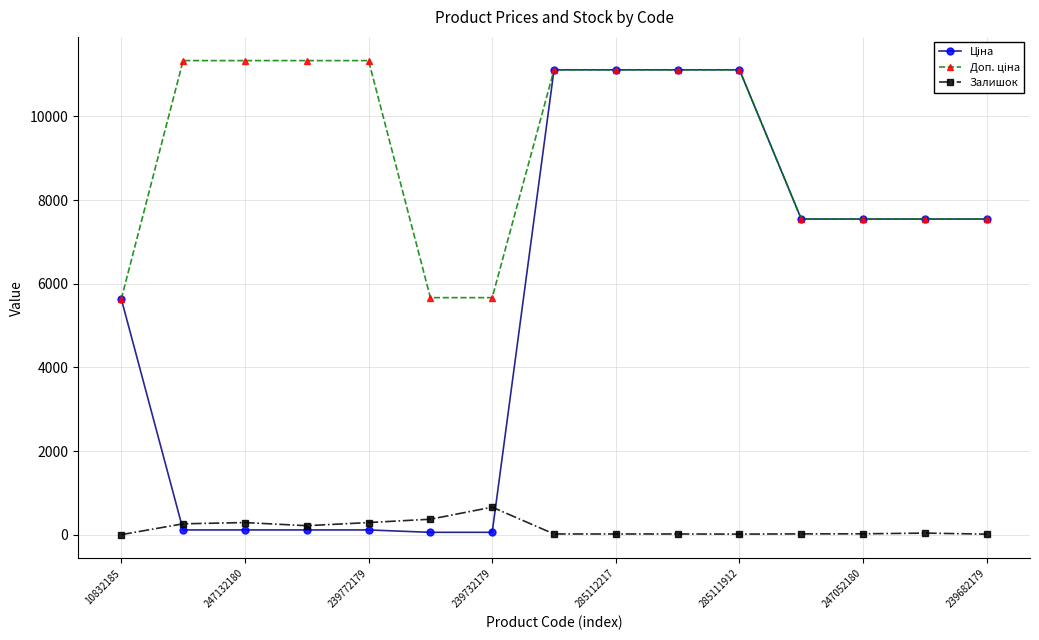

True or false: Залишок has more than 0 interior local peaks.

True